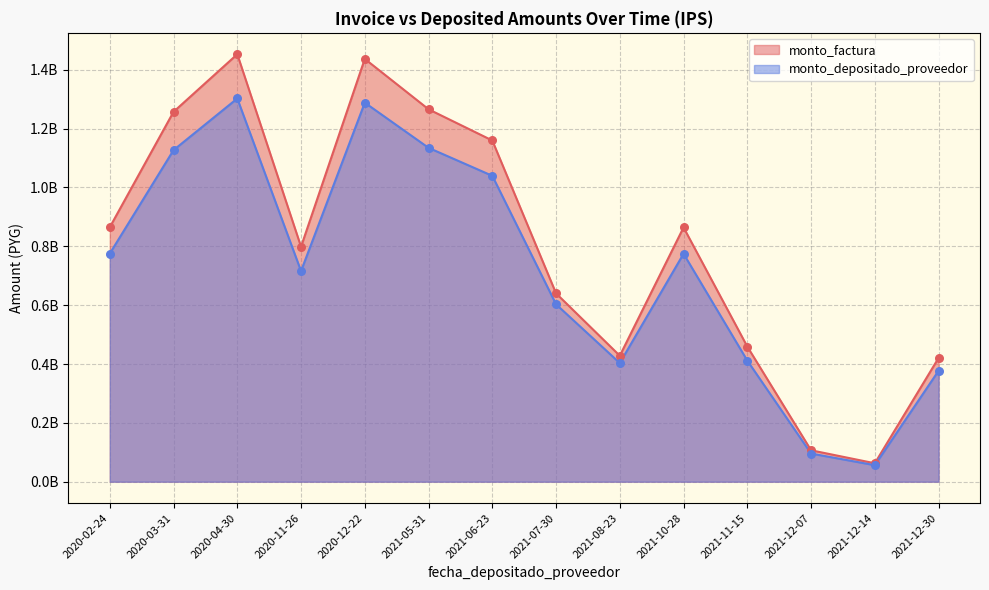

What are all the series names shown in the legend?

monto_factura, monto_depositado_proveedor